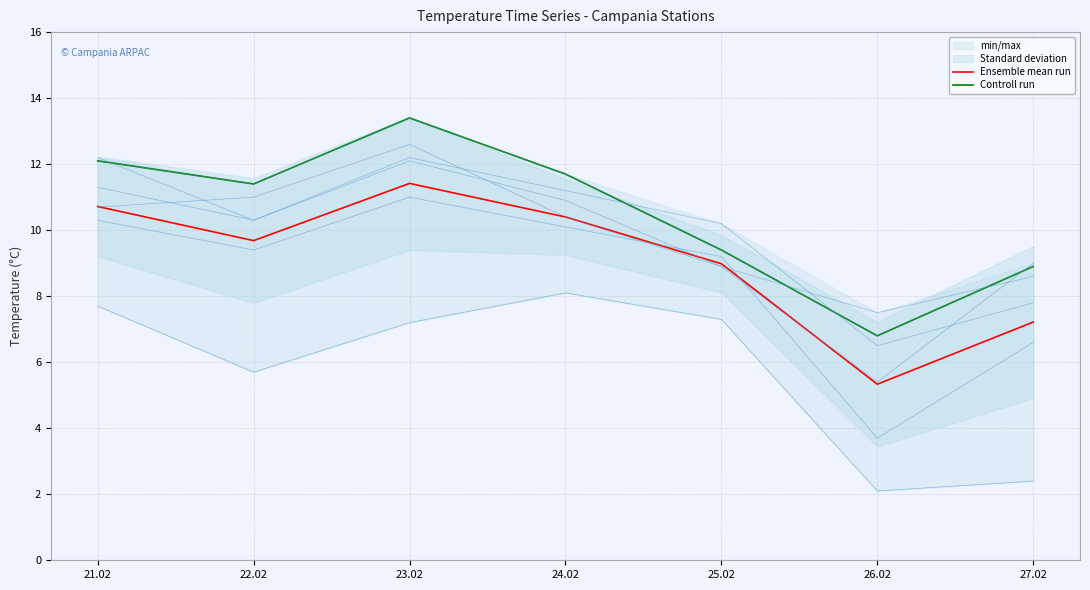

How many data points in Controll run are less than 11?

3